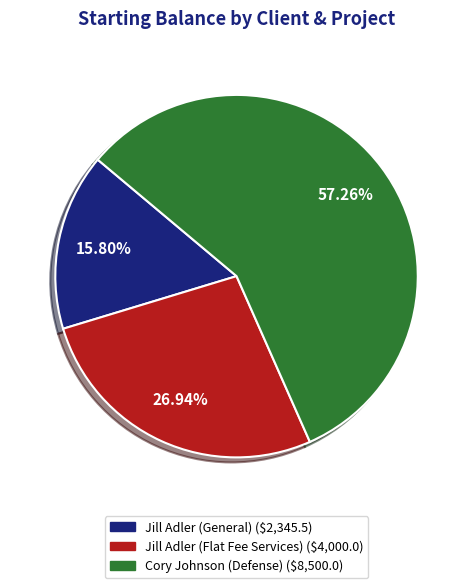

Rank the categories by value from highest to lowest.

Cory Johnson (Defense), Jill Adler (Flat Fee Services), Jill Adler (General)